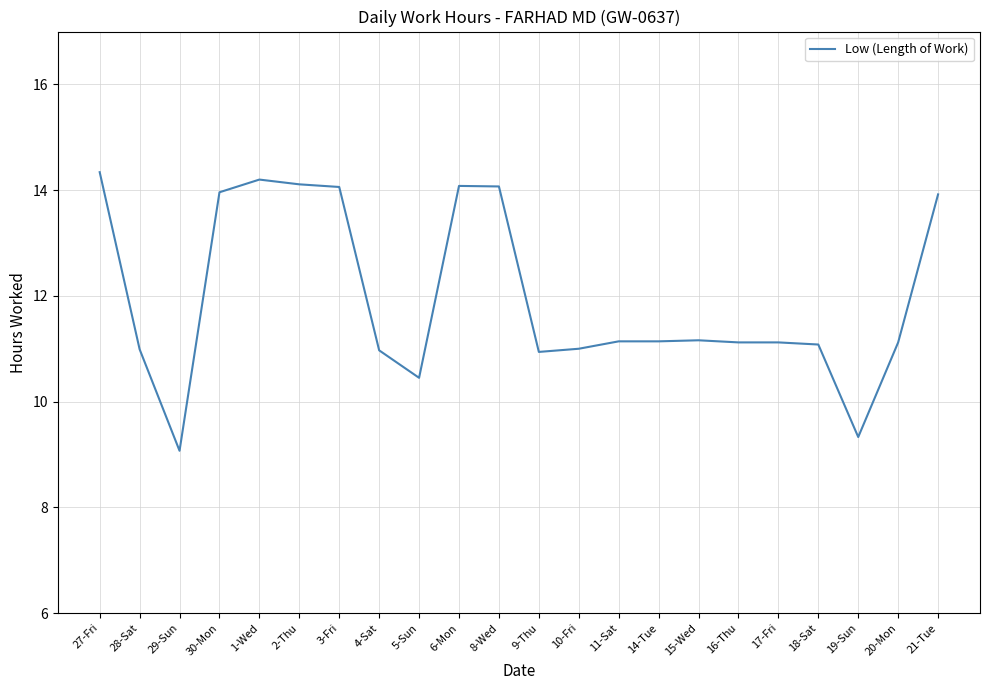

Between 21-Tue and 20-Mon, which is larger?

21-Tue